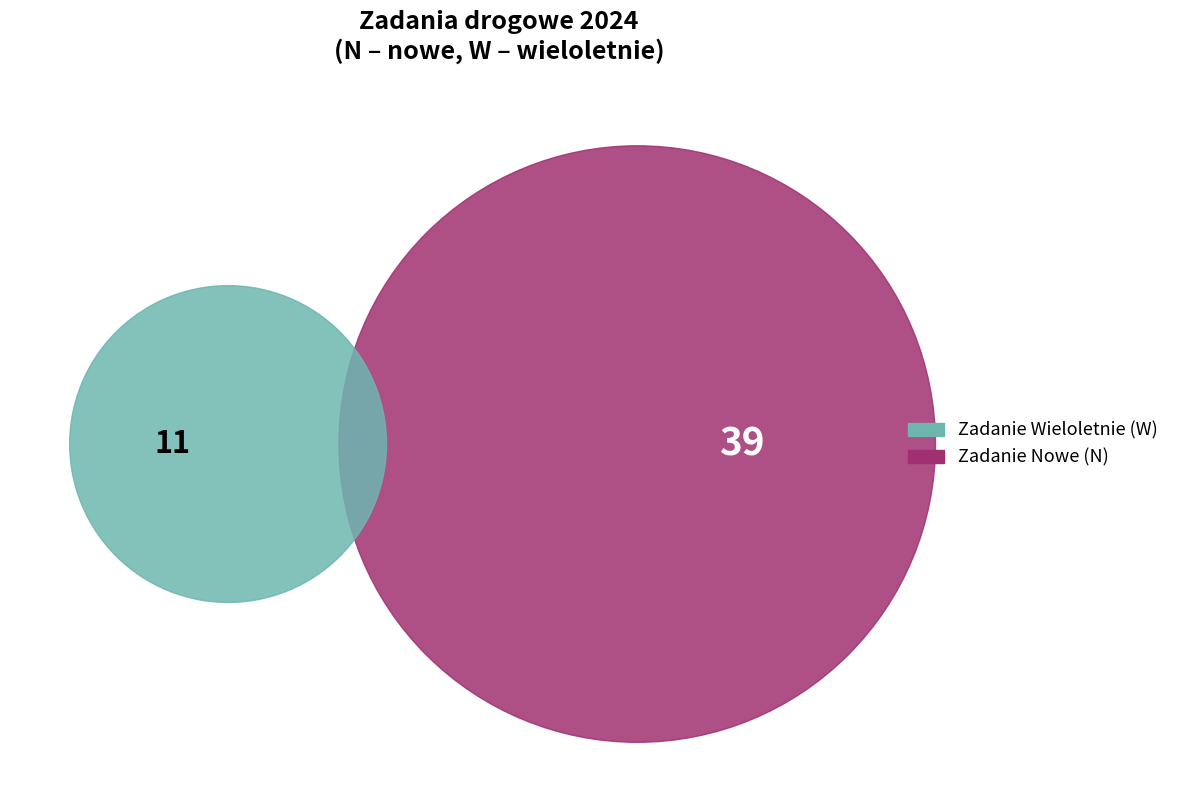

Count the number of slices in the pie.

2